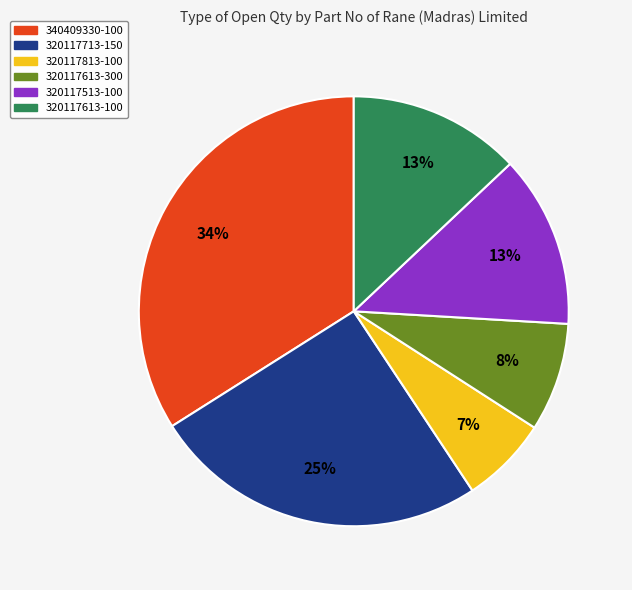

Count the number of slices in the pie.

6